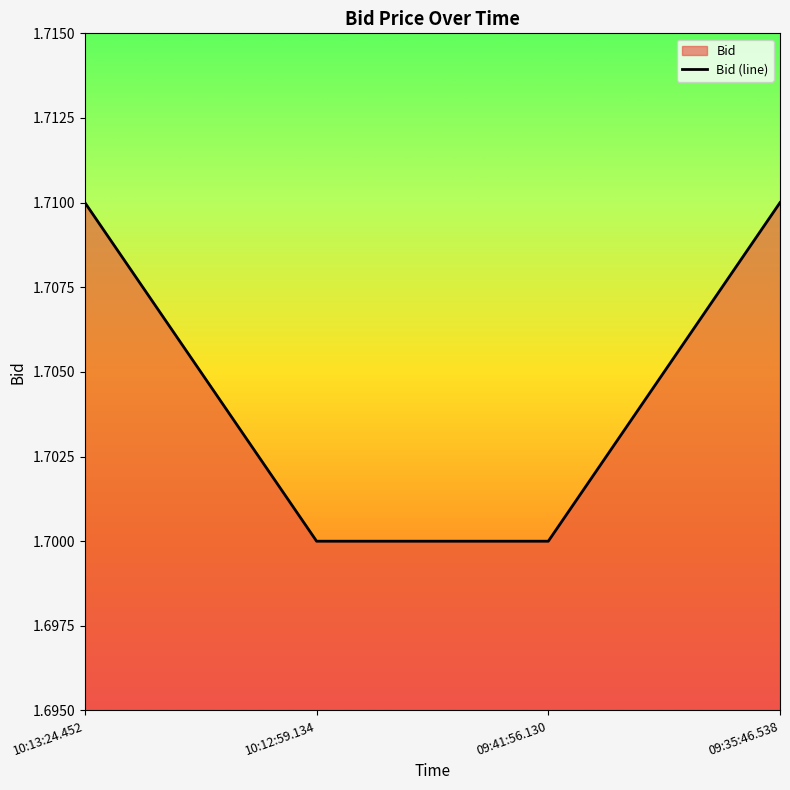

True or false: the data has more than 0 interior local peaks.

False